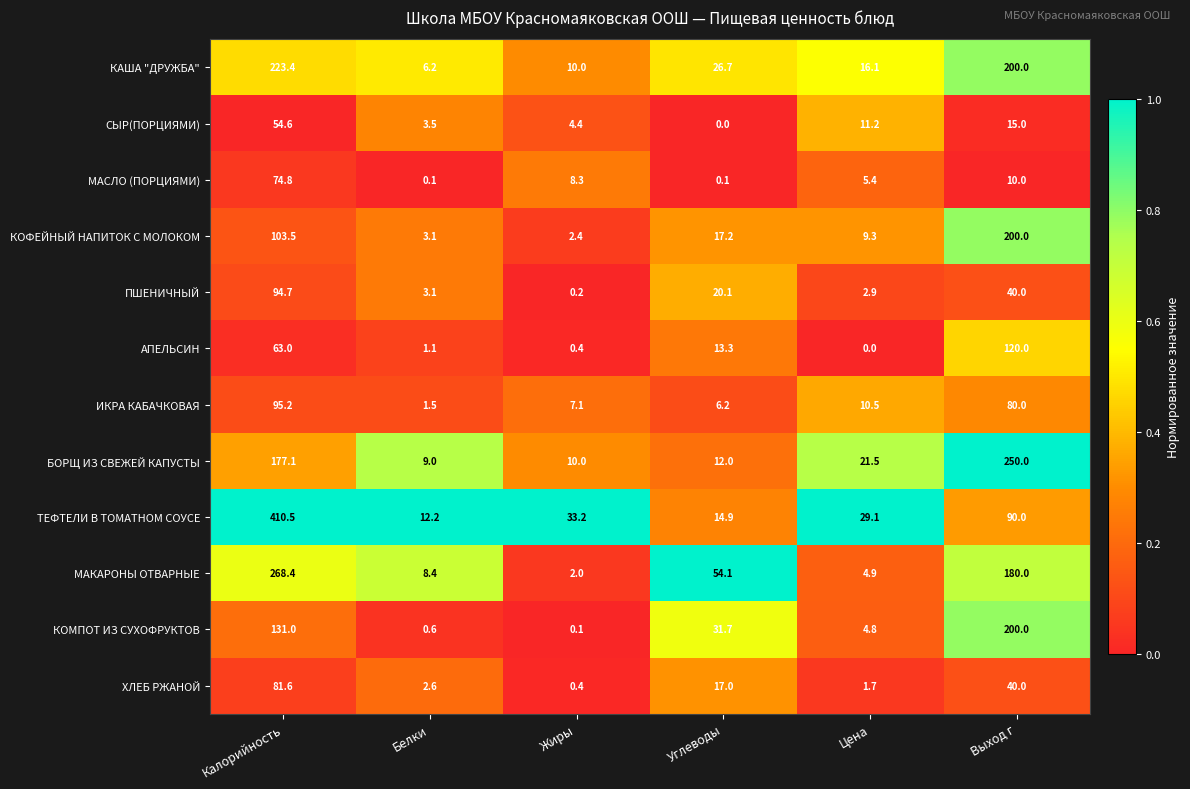

What is the difference between the highest and lowest values at Углеводы?

54.1